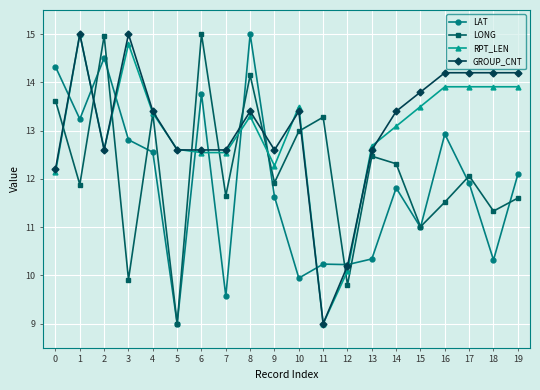

What is the difference between the maximum and minimum values in the LONG series?

6.0